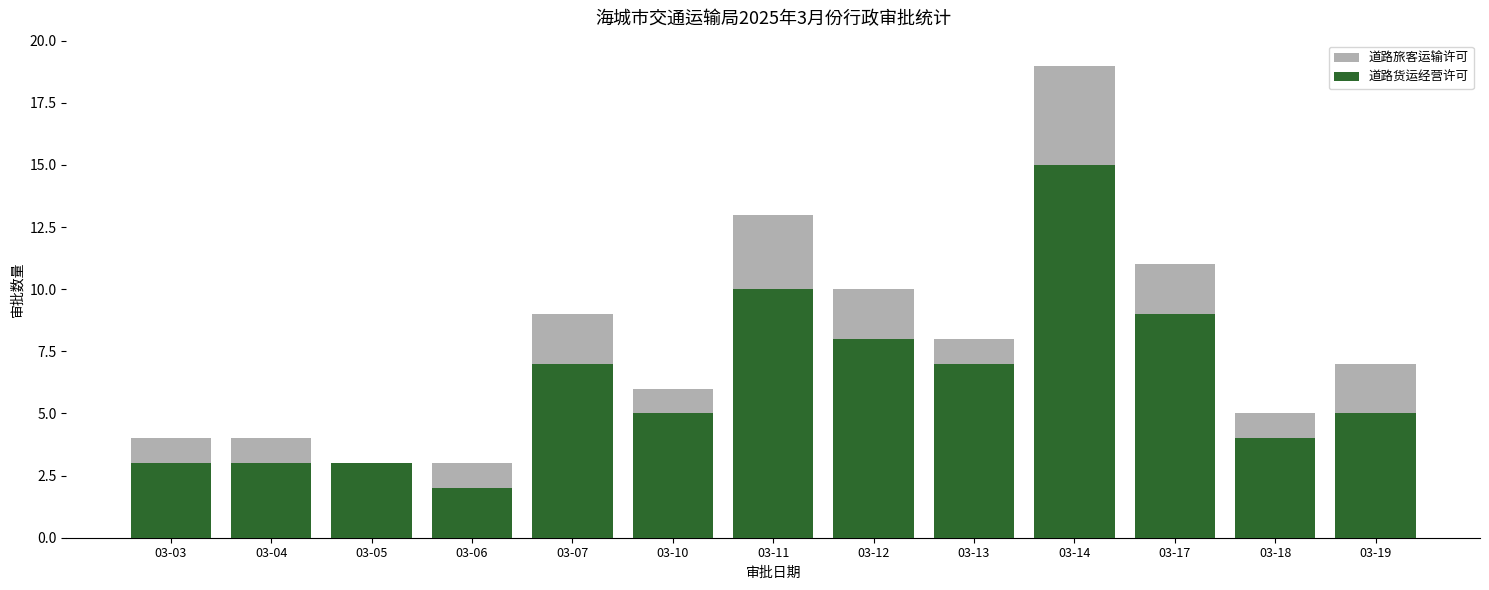

What is the sum of the 道路货运经营许可 values at 03-03 and 03-04?

6